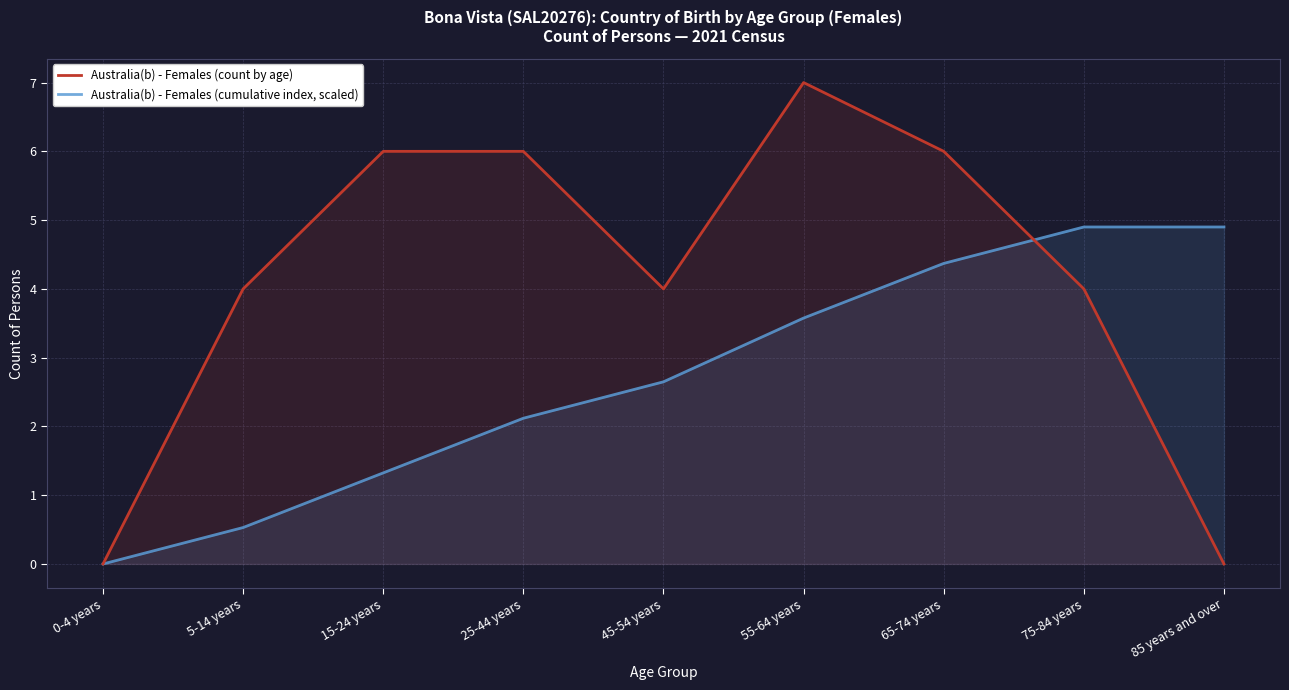

List the series in order of their overall mean, highest first.

Australia(b) - Females (count by age), Australia(b) - Females (cumulative index, scaled)